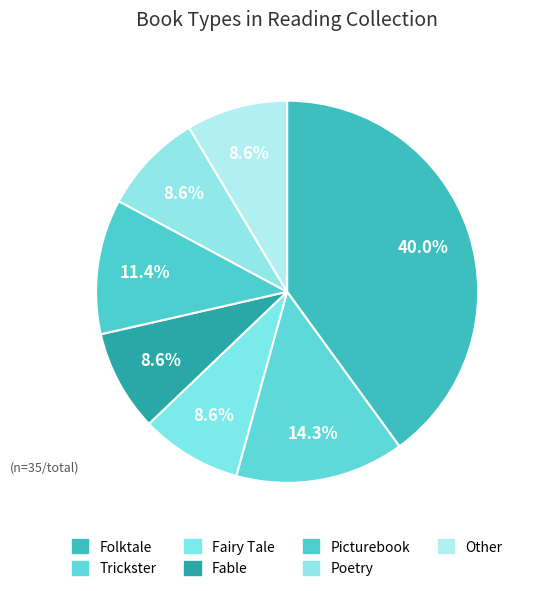

To the nearest percent, what is the difference between the Trickster and Folktale slice percentages?

26%